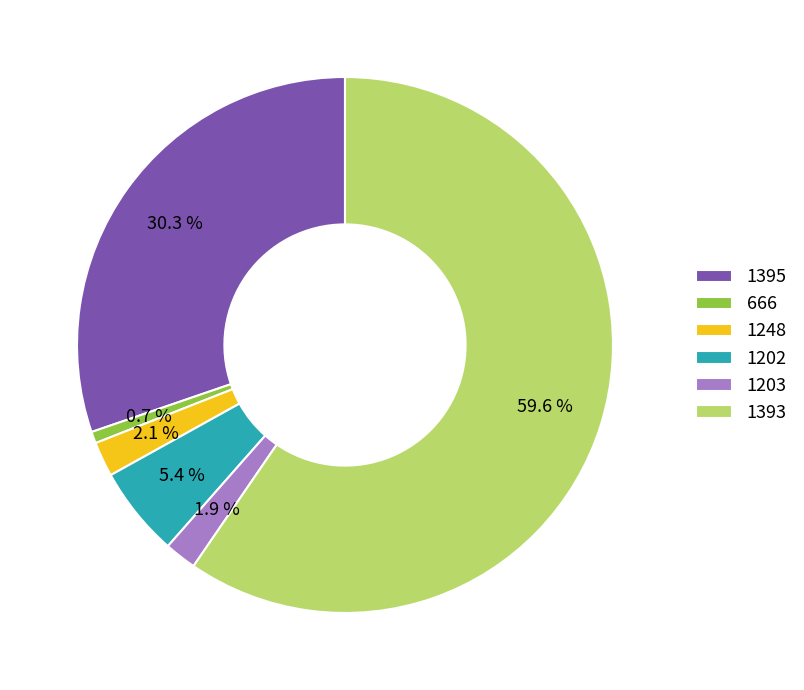

To the nearest percent, what is the difference between the largest and smallest slice percentages?

59%